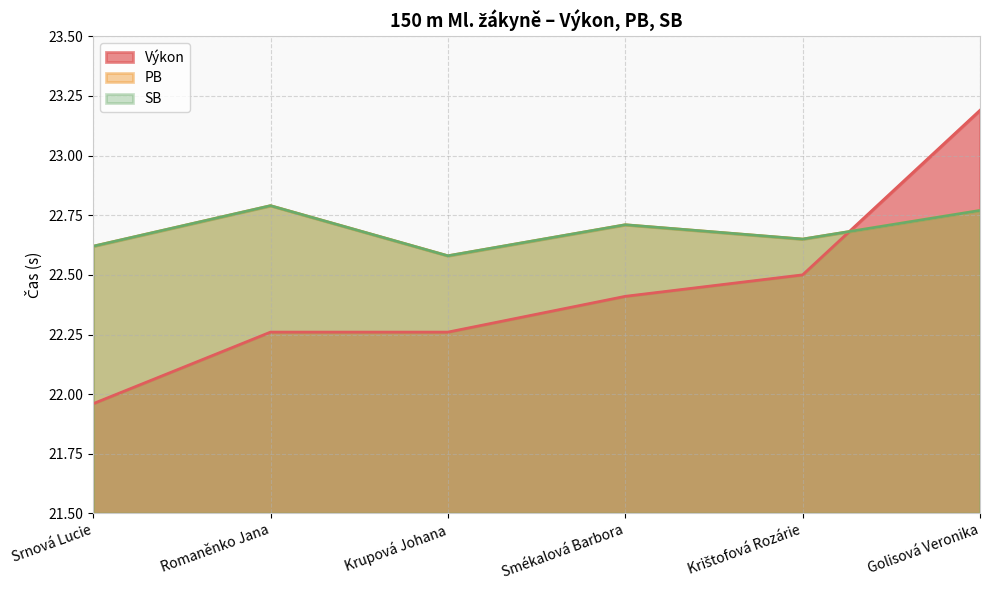

What is the lowest value of the Výkon series?

22.0